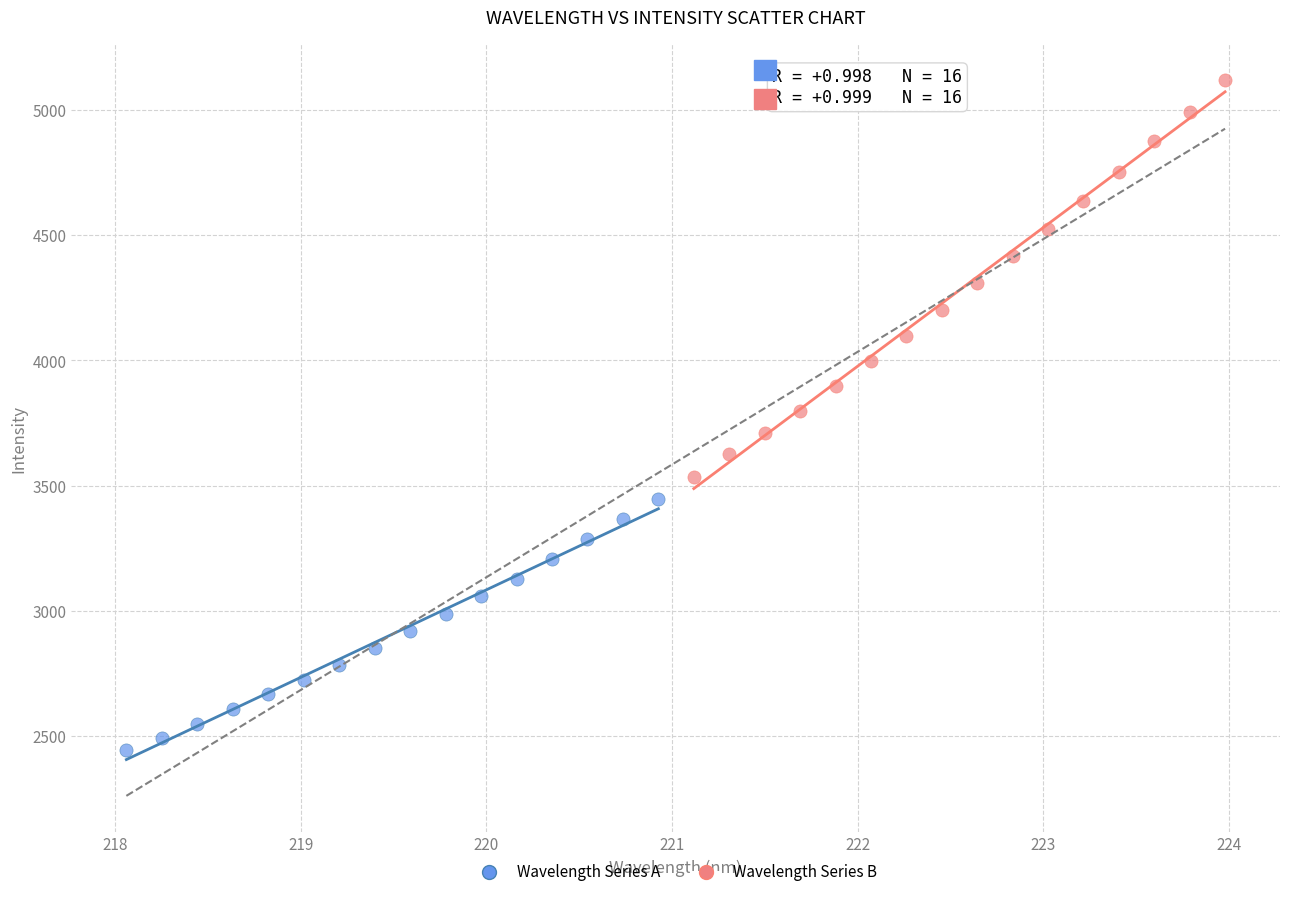

Which series reaches the maximum Y coordinate?

Wavelength Series B